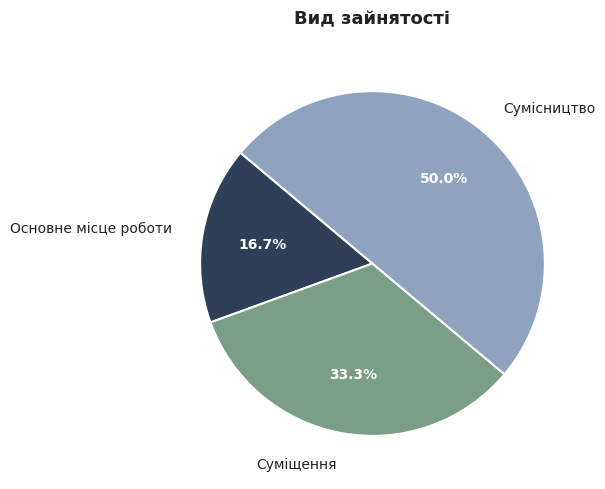

What is the smallest slice in the pie chart?

Основне місце роботи